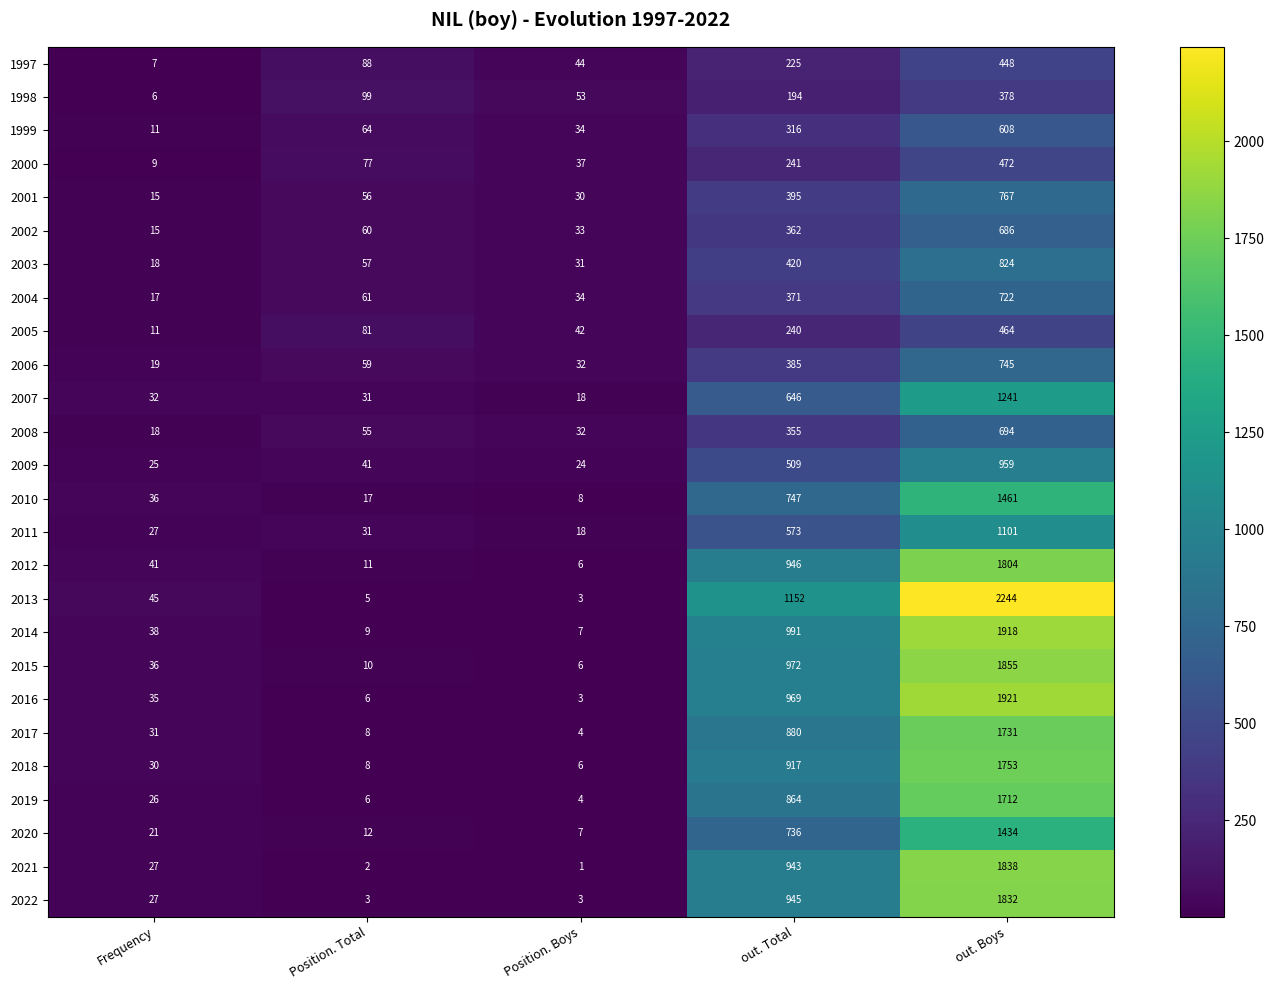

What is the average value of the 1997 series?

162